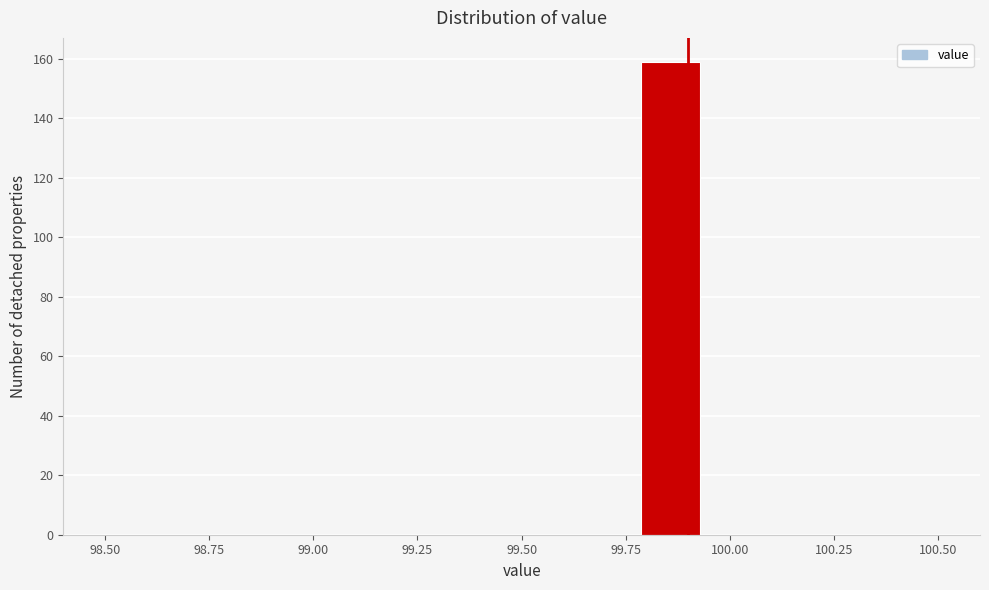

Read against the x-axis, roughly where is the centre of the tallest bar?

99.85